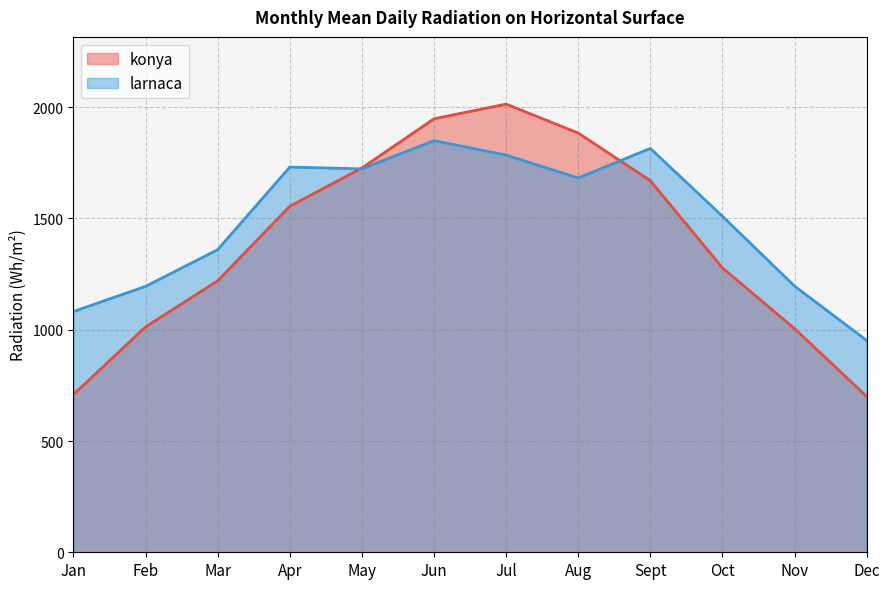

What position from the right is Dec?

1